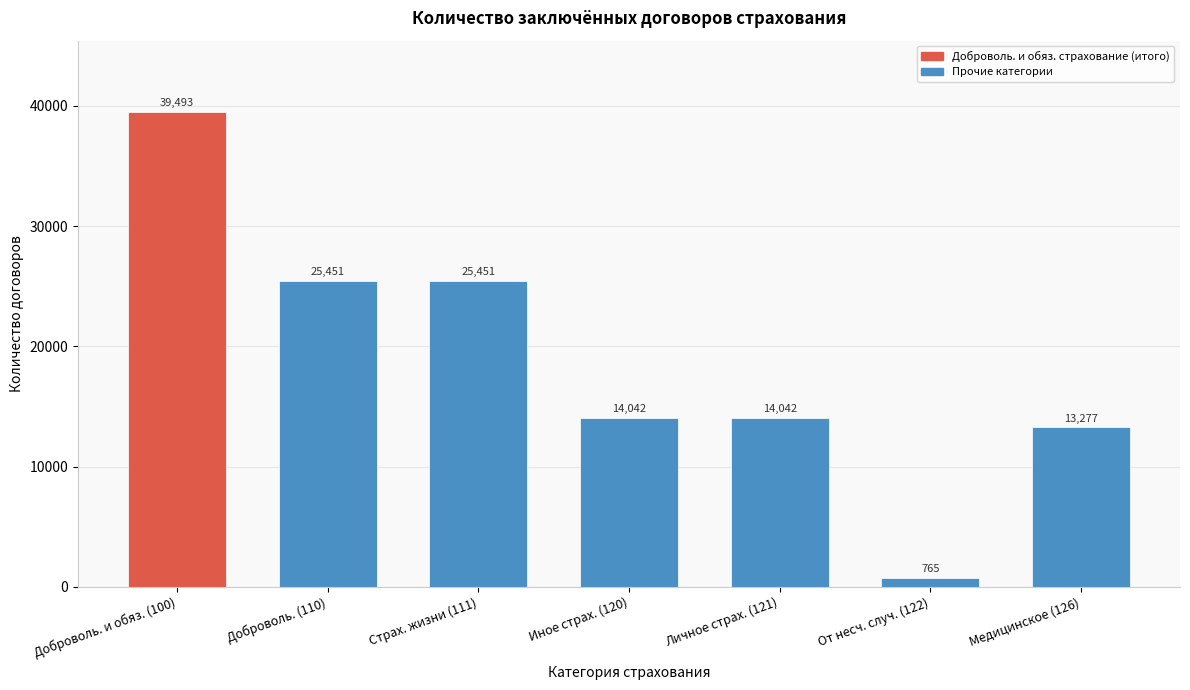

Reading right to left, list all the values displayed in this chart.

Медицинское (126)=13277	От несч. случ. (122)=765	Личное страх. (121)=14042	Иное страх. (120)=14042	Страх. жизни (111)=25451	Доброволь. (110)=25451	Доброволь. и обяз. (100)=39493